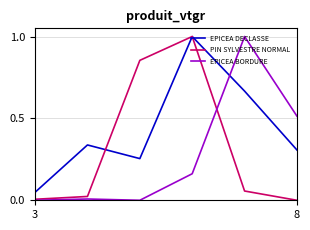

How many positive values does the PIN SYLVESTRE NORMAL series have?

5